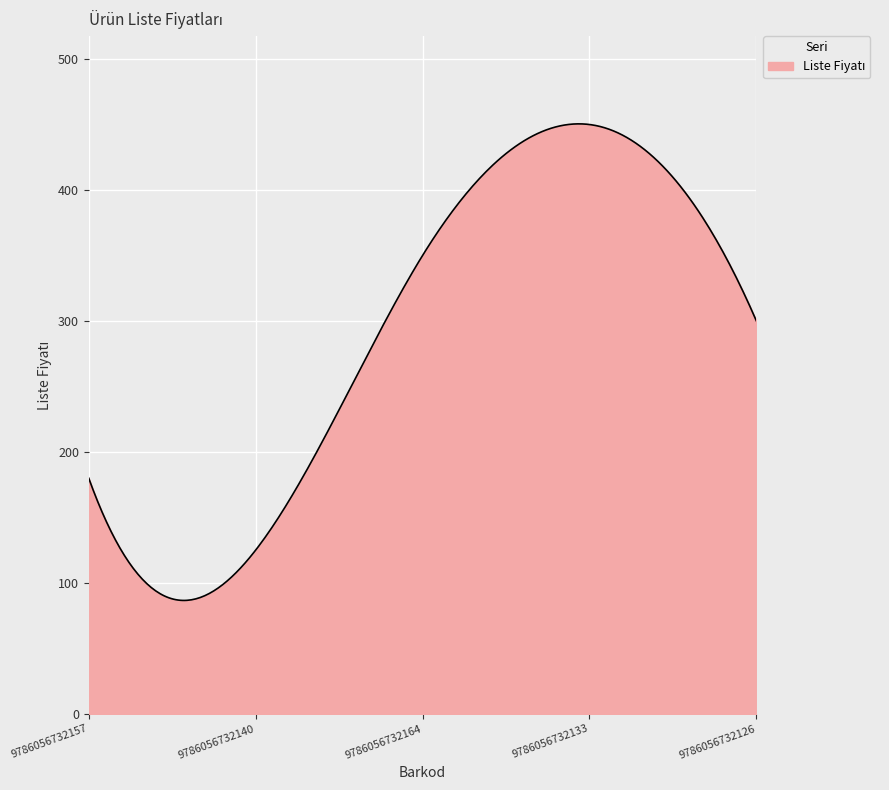

What is the minimum value shown in the chart?

86.6